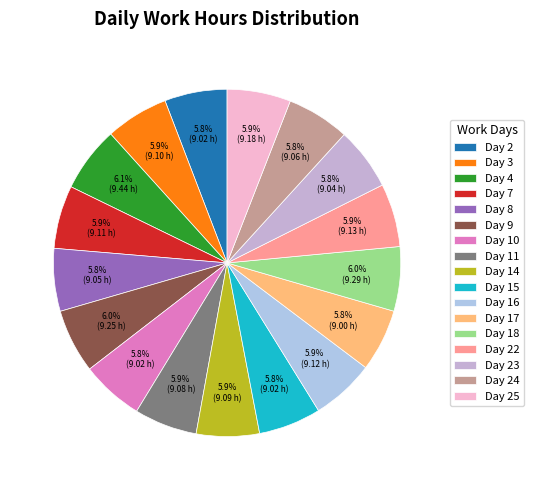

Count the number of slices in the pie.

17